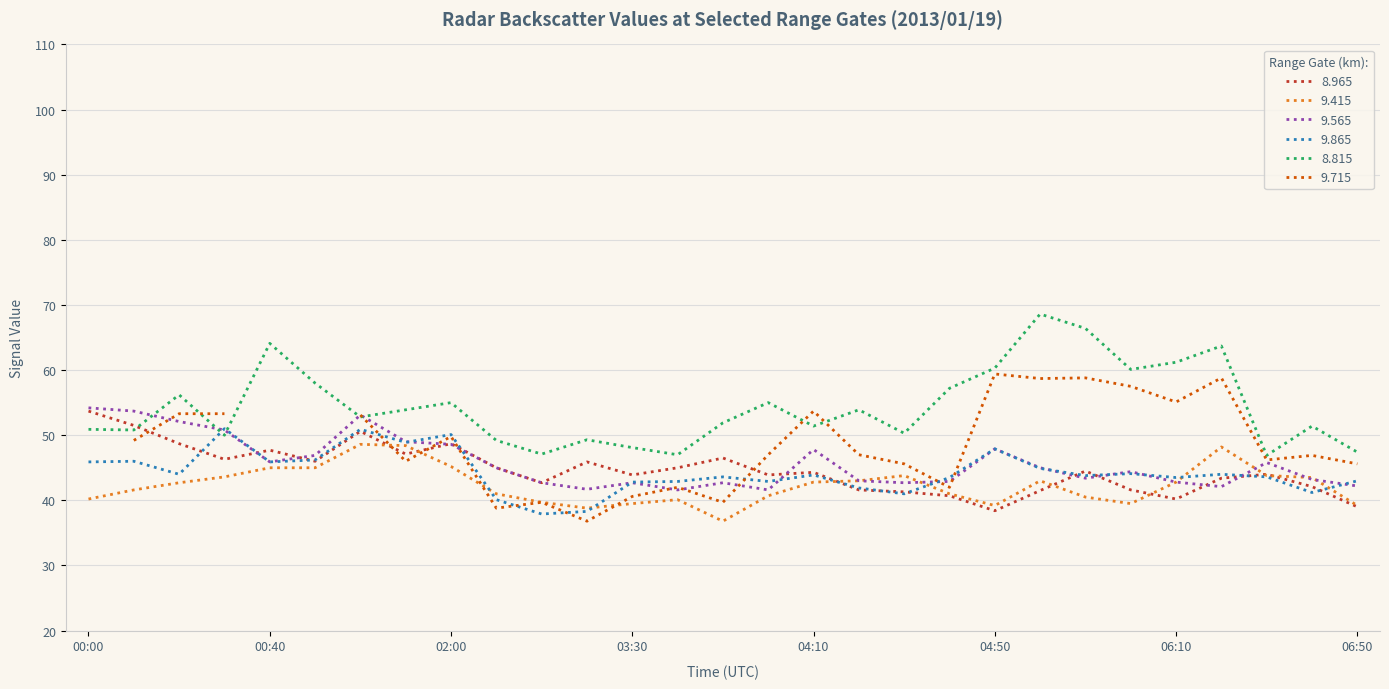

Which category has the highest value in the 8.965 series?

00:00